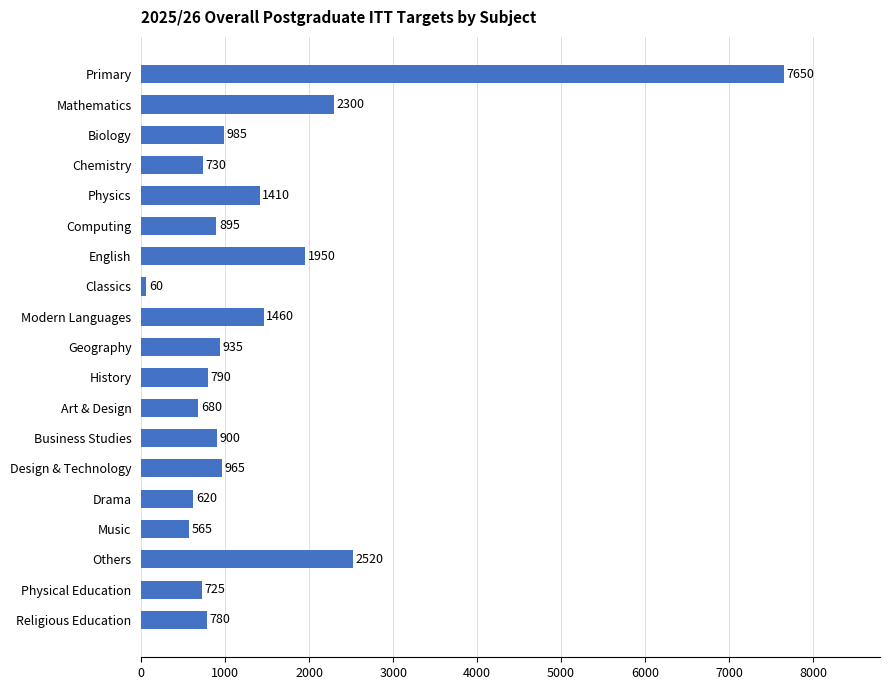

What is the sum of all values?

26920